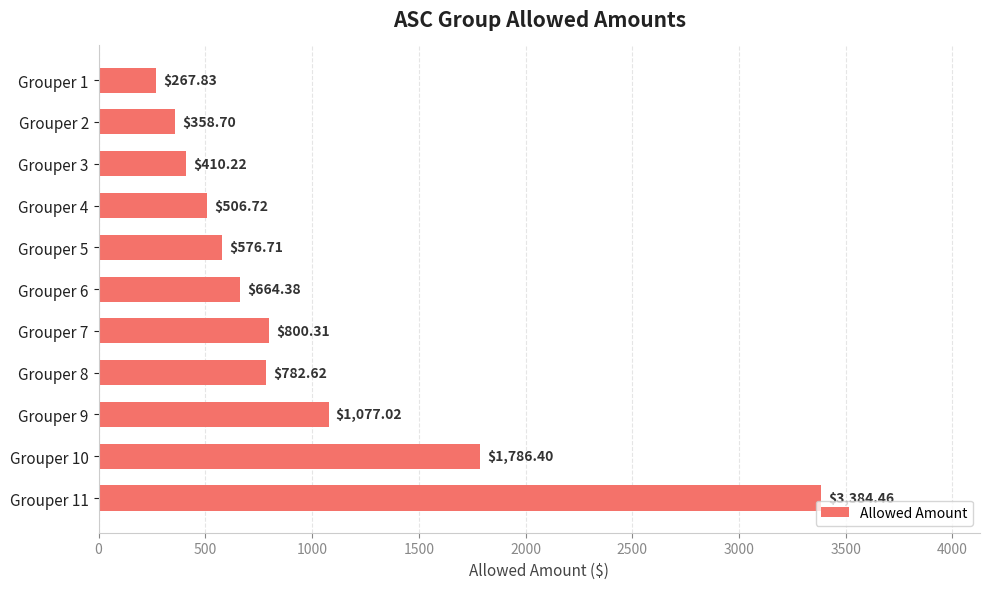

What is the change in value from Grouper 6 to Grouper 10?

+1122.0